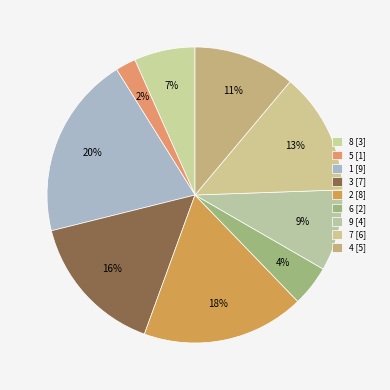

The 6 slice represents 4% of the pie. True or false?

True